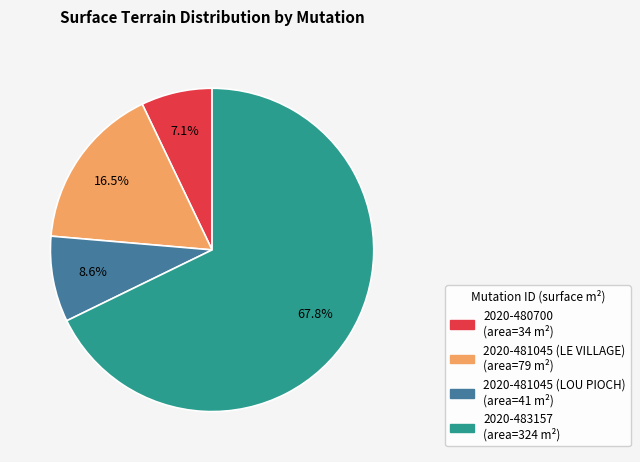

To the nearest percent, what is the combined percentage of 2020-480700 and 2020-481045 (LE VILLAGE)?

24%